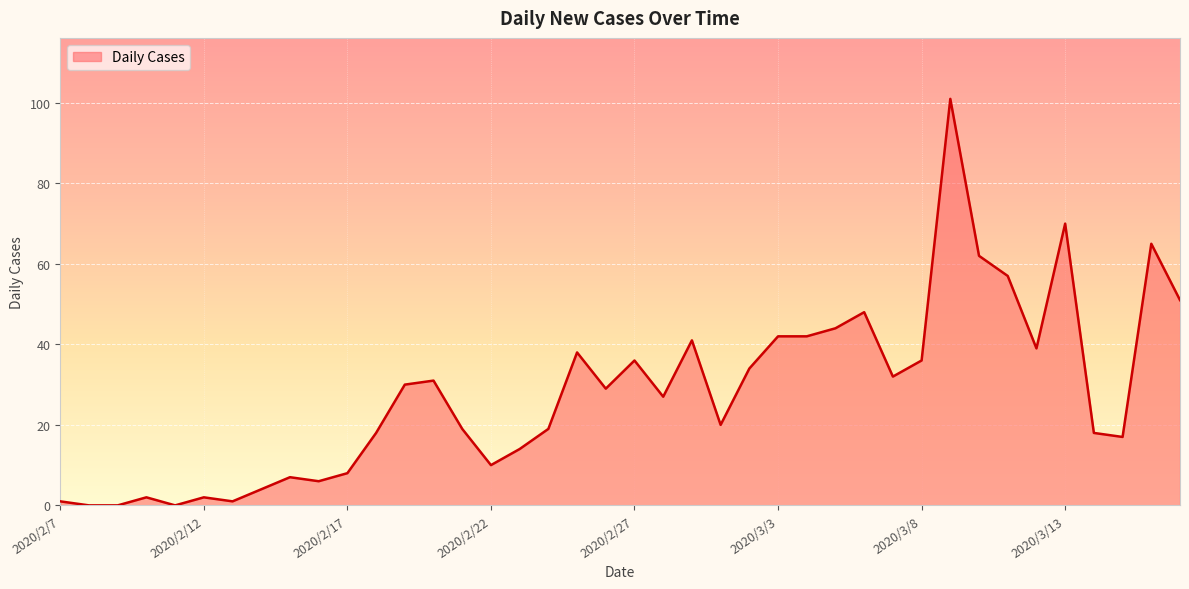

Reading left to right, what are all the values shown in this chart?

1	0	0	2	0	2	1	4	7	6	8	18	30	31	19	10	14	19	38	29	36	27	41	20	34	42	42	44	48	32	36	101	62	57	39	70	18	17	65	51